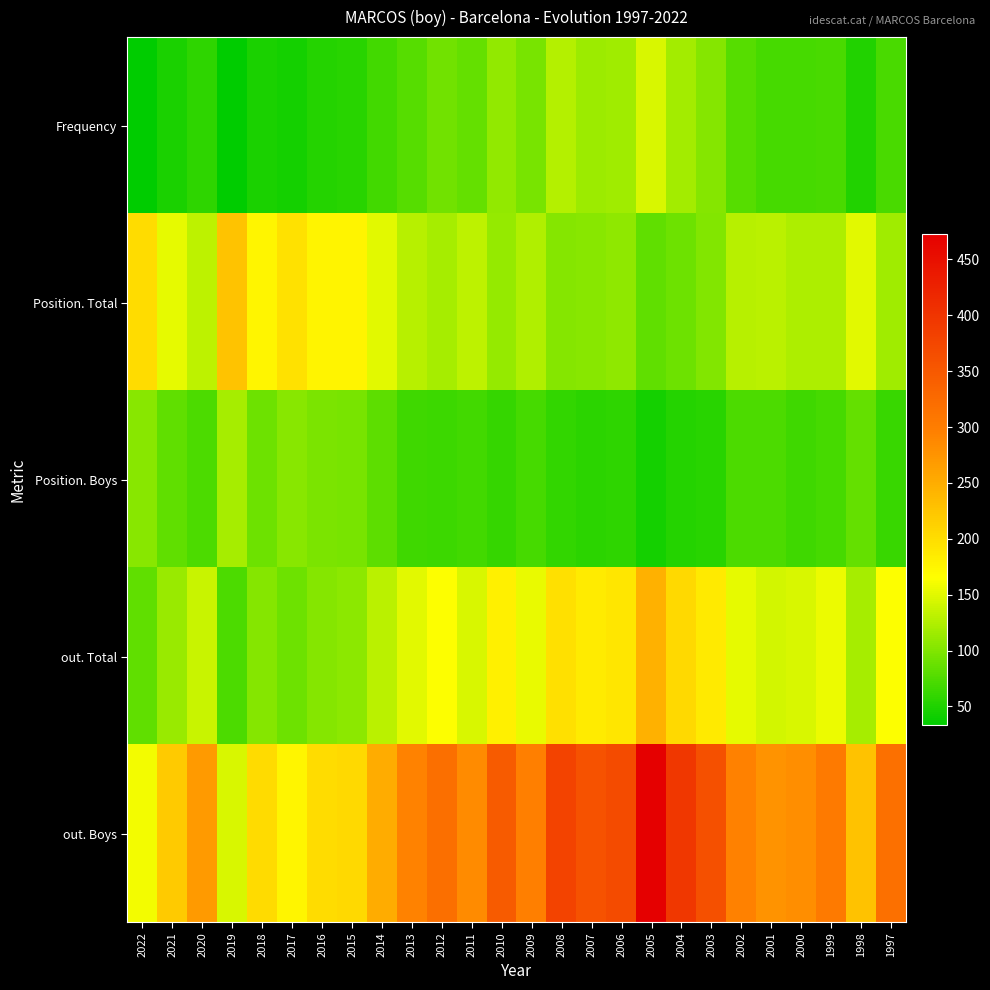

Which has a higher value, 1997 or 2015?

1997